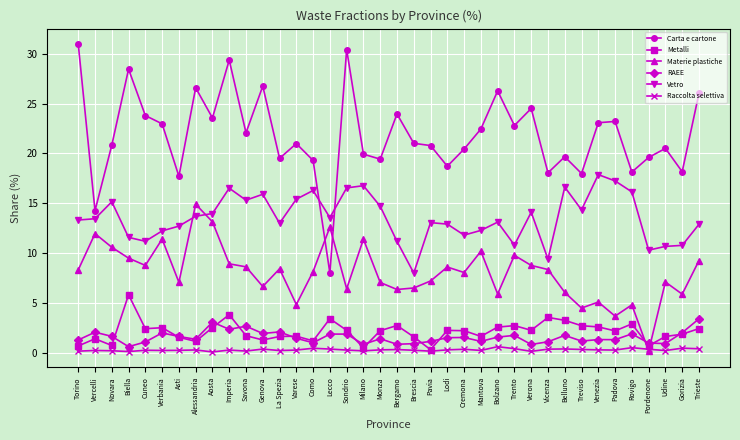

True or false: Materie plastiche and Vetro intersect in this chart.

True